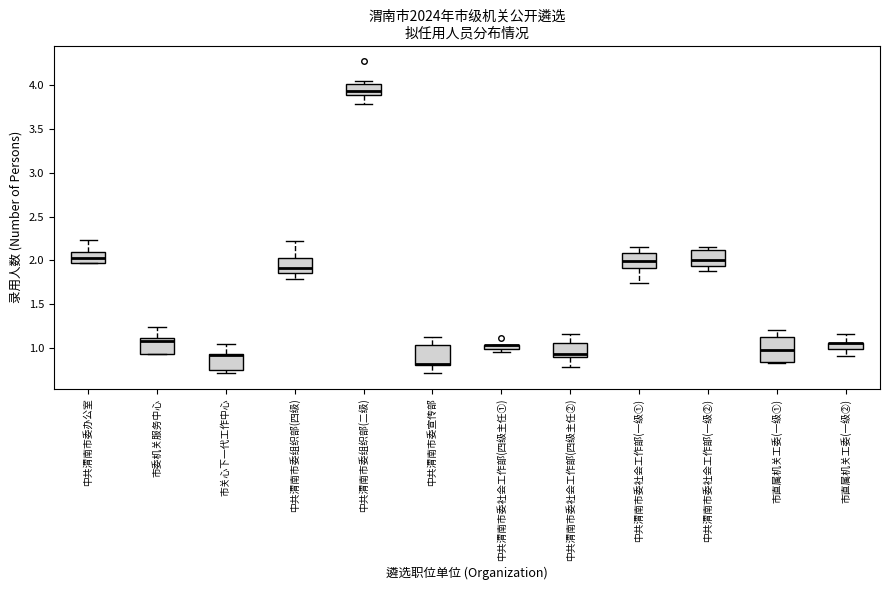

Where does the upper whisker of the box for 中共渭南市委组织部(四级) end on the y-axis? The values are not printed on the chart, so give them approximately, as read against the axis.

2.20